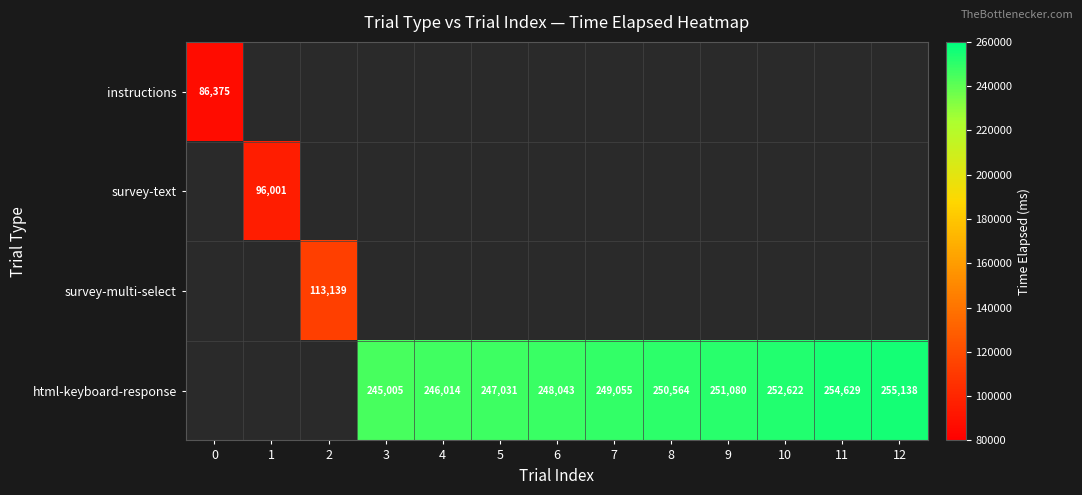

Count the number of categories in the chart.

13